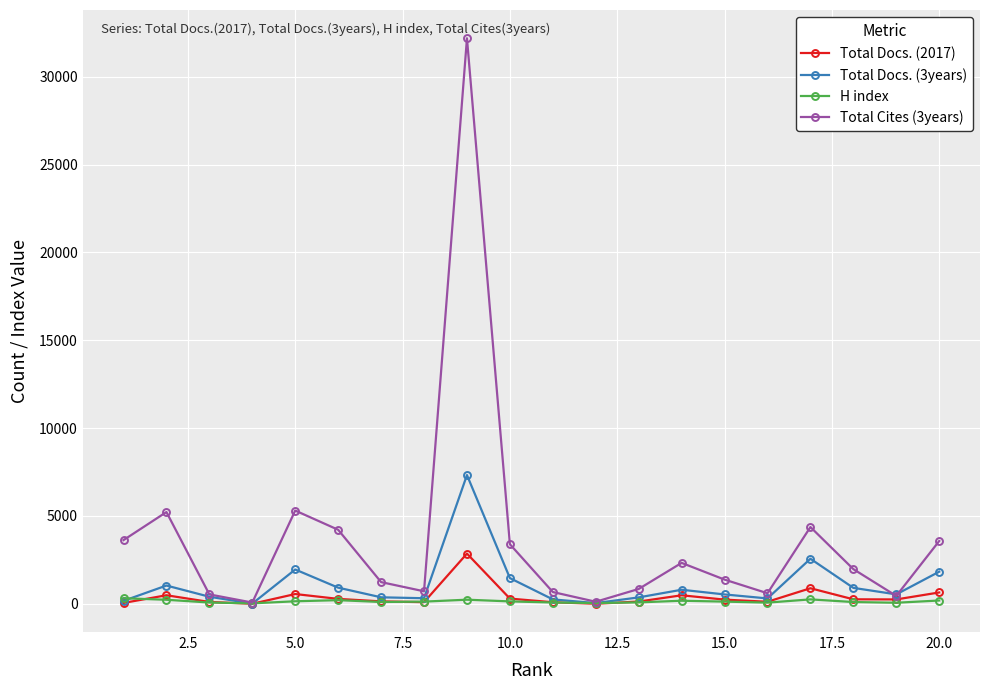

Which series has the largest range (max minus min)?

Total Cites (3years)